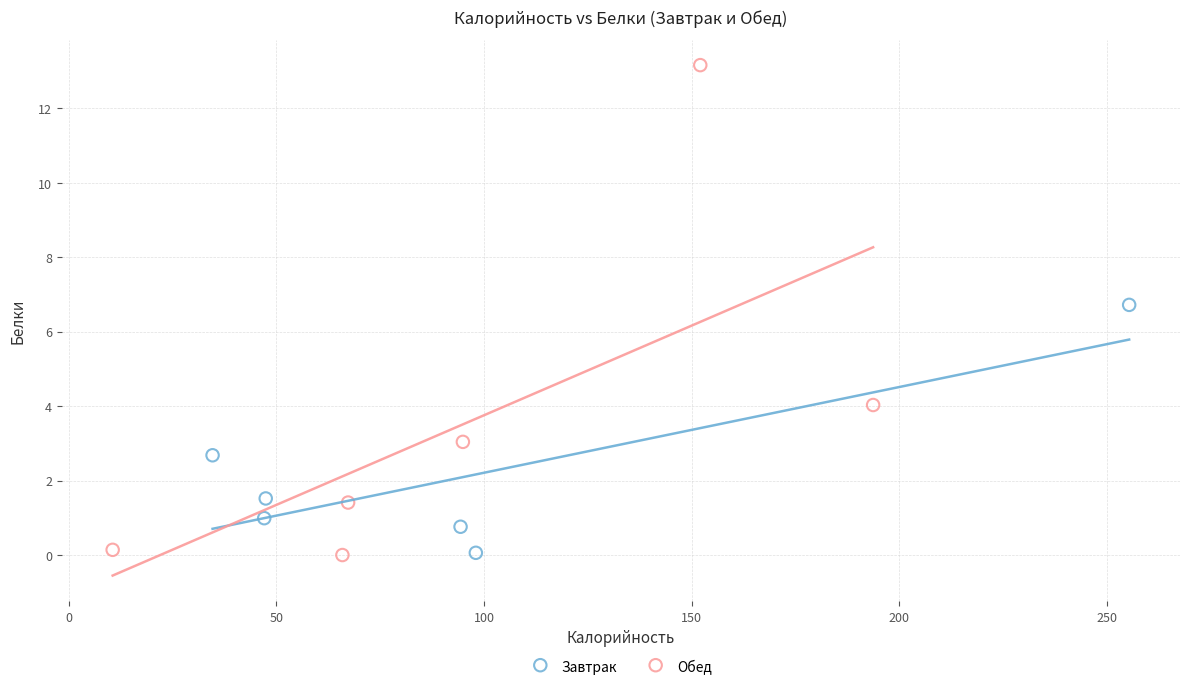

Which series contains the highest Y value?

Обед